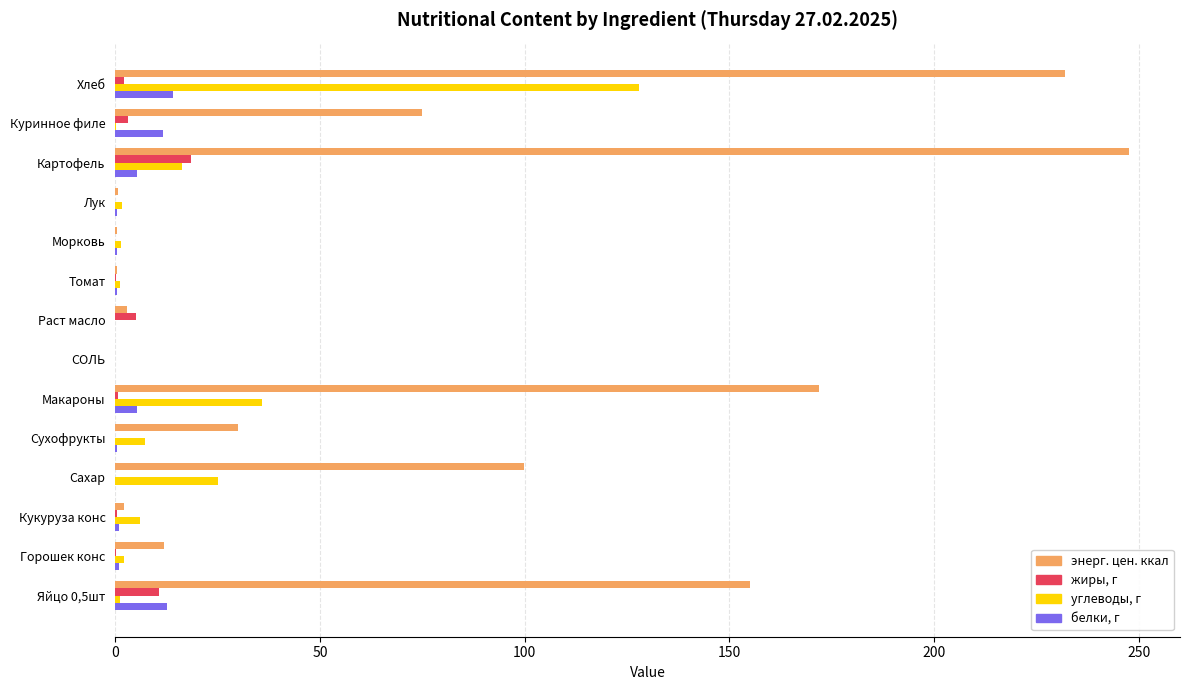

Which series changed the most between СОЛЬ and Яйцо 0,5шт?

энерг. цен. ккал